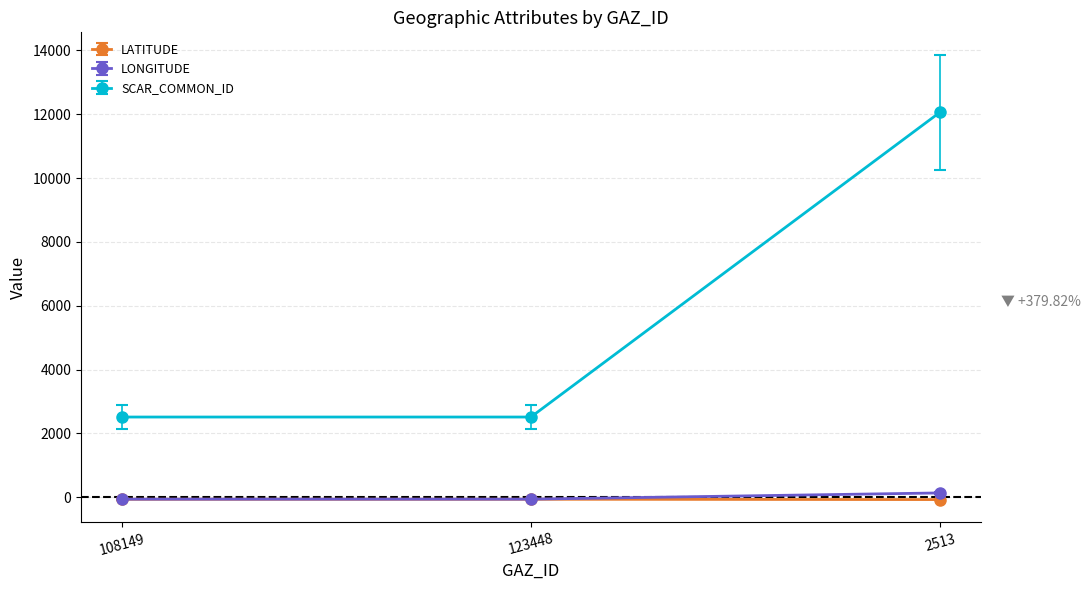

At which category does the chart reach its peak across all series?

2513